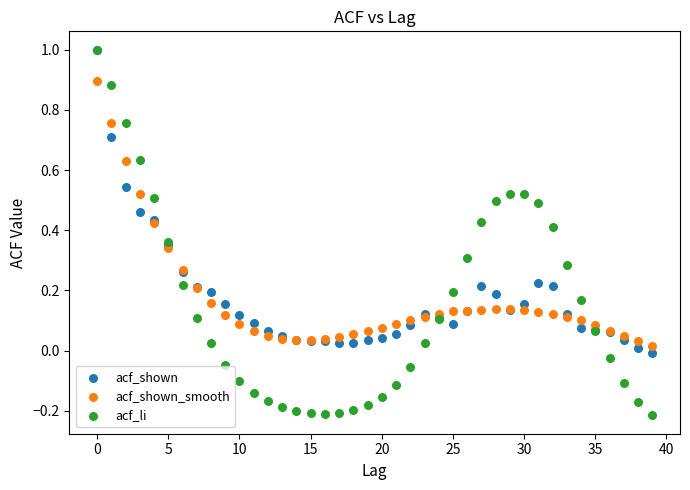

What are all the series names shown in the legend?

acf_shown, acf_shown_smooth, acf_li